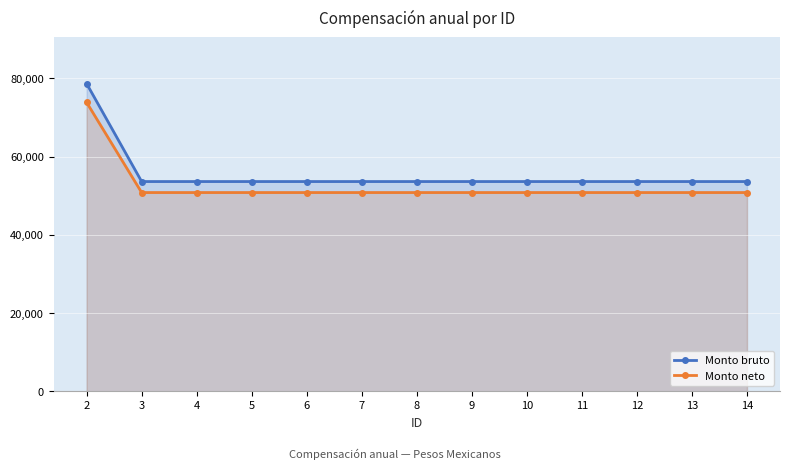

What is the value of the Monto neto point at the 9th from the left?

50787.1